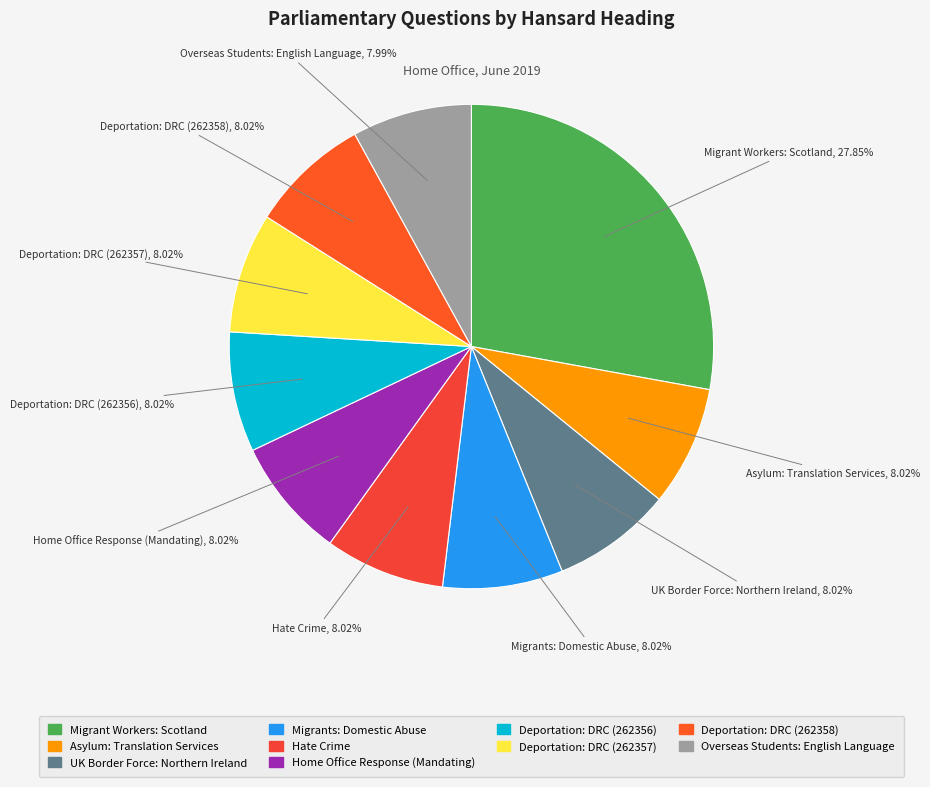

What is the ratio of the value at Overseas Students: English Language to the value at Home Office Response (Mandating)?

1.0